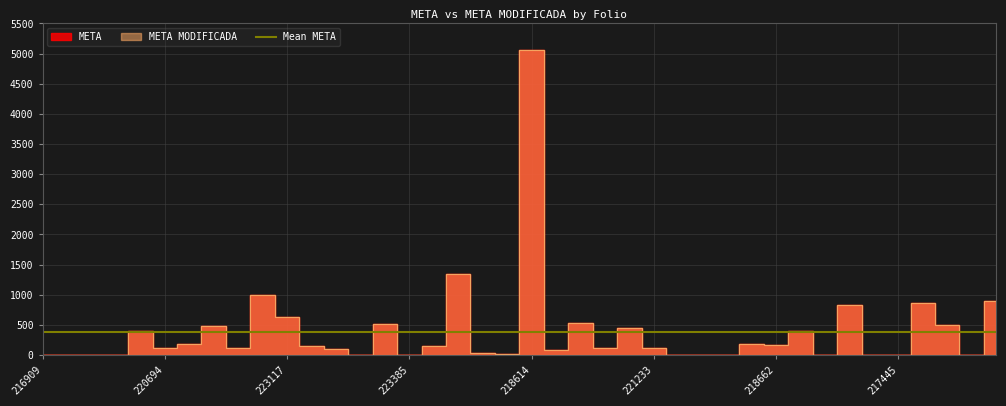

Which category has the highest value across all series?

218614